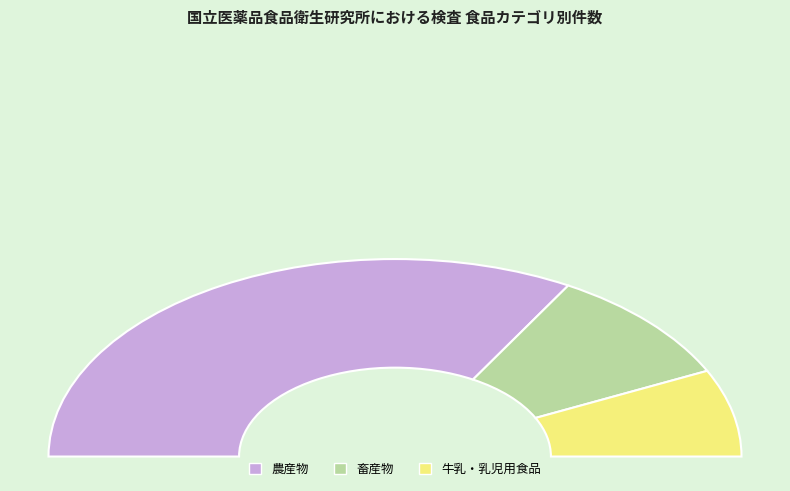

How many slices are in this pie chart?

3